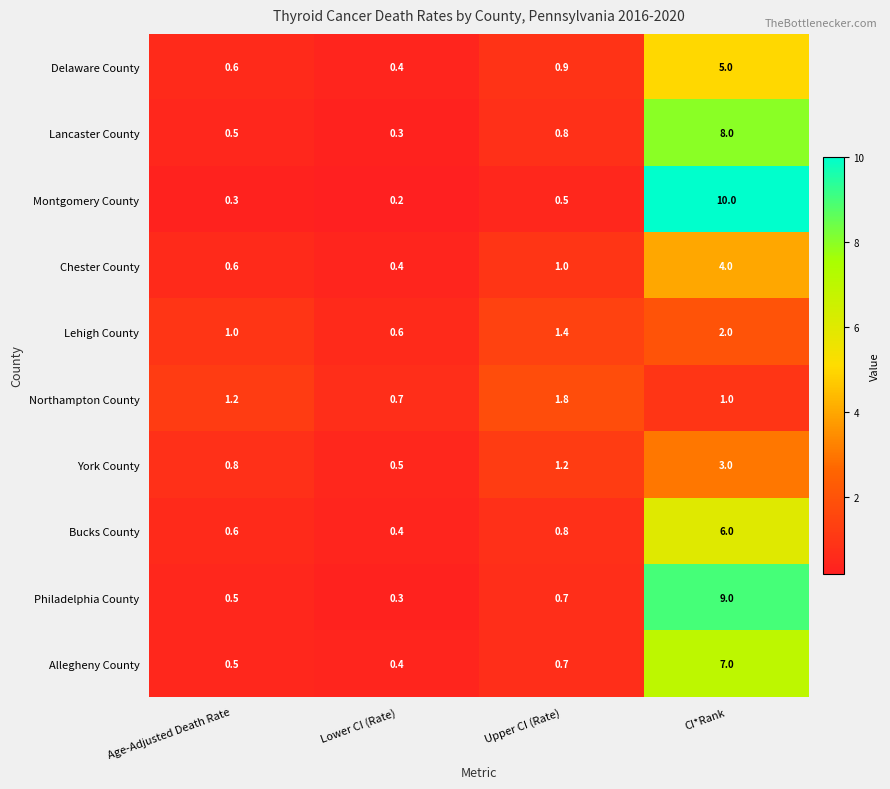

List the labels in order of Philadelphia County value, smallest first.

Lower CI (Rate), Age-Adjusted Death Rate, Upper CI (Rate), CI*Rank